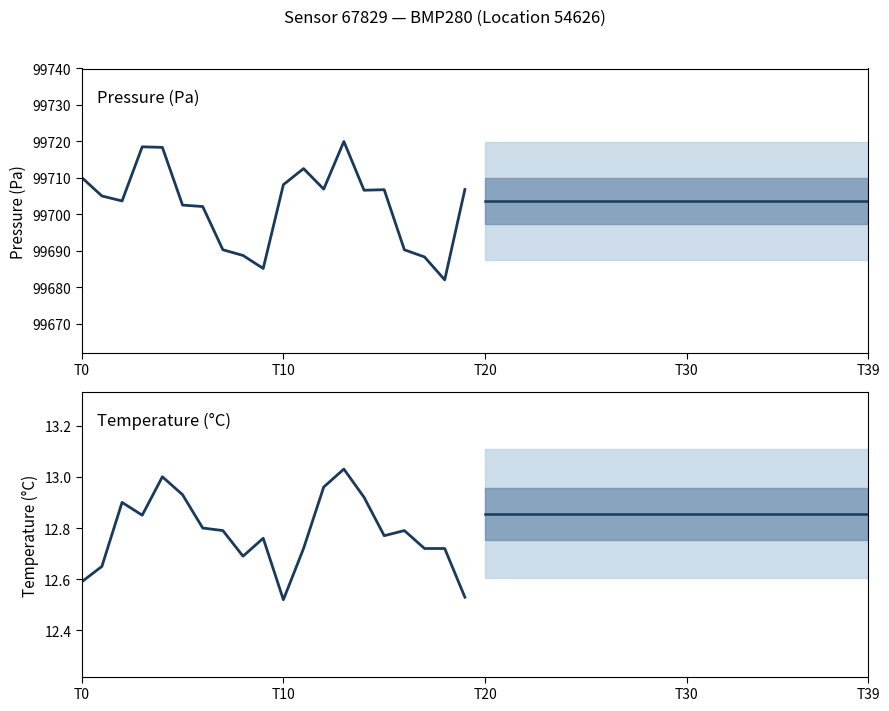

True or false: Observed temperature has a value of 12.5 at 19.

True